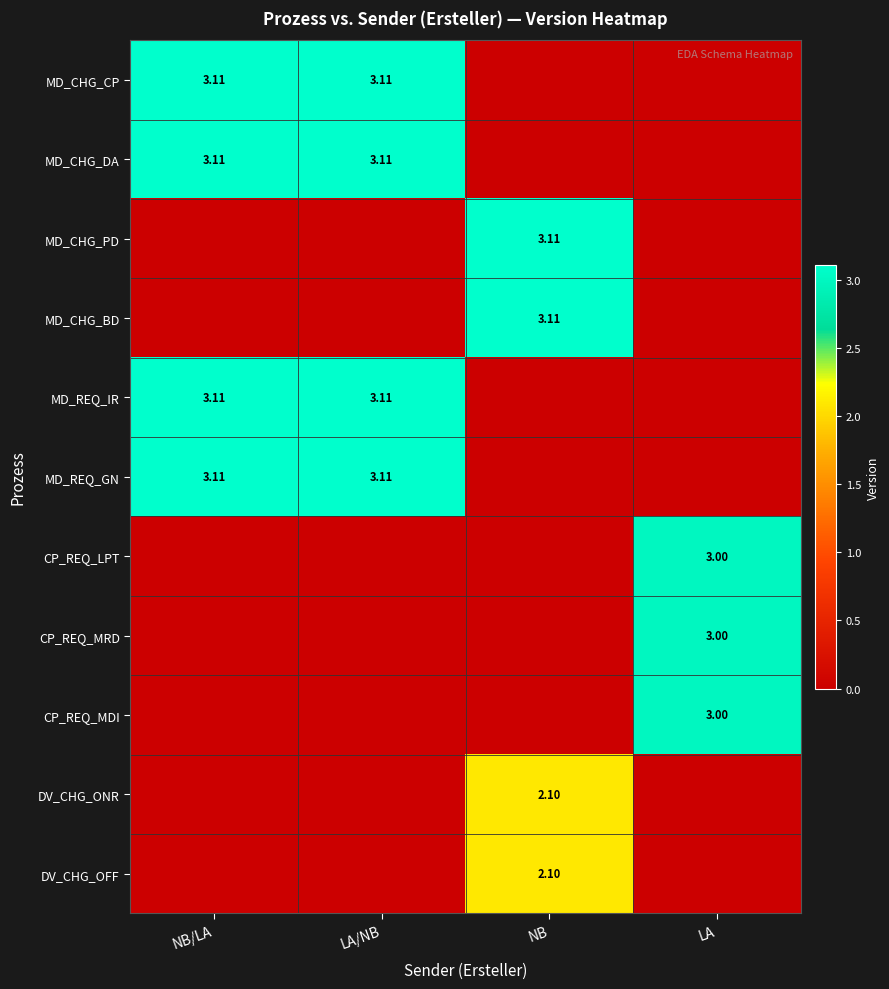

What is the total value across all series at NB?

10.4